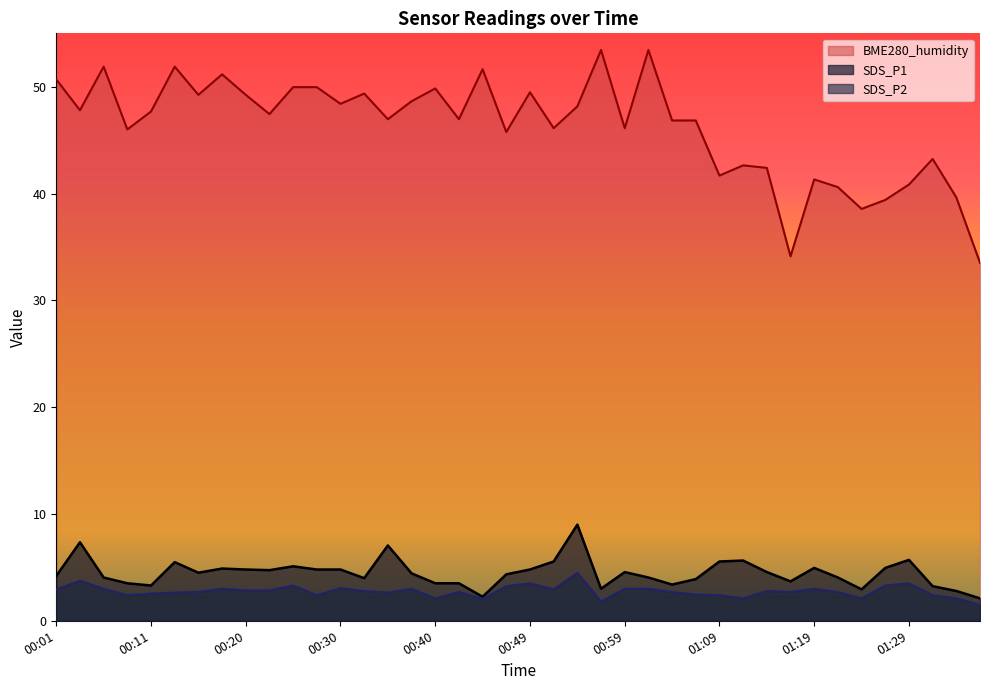

At which category does BME280_humidity reach its first local valley?

00:03